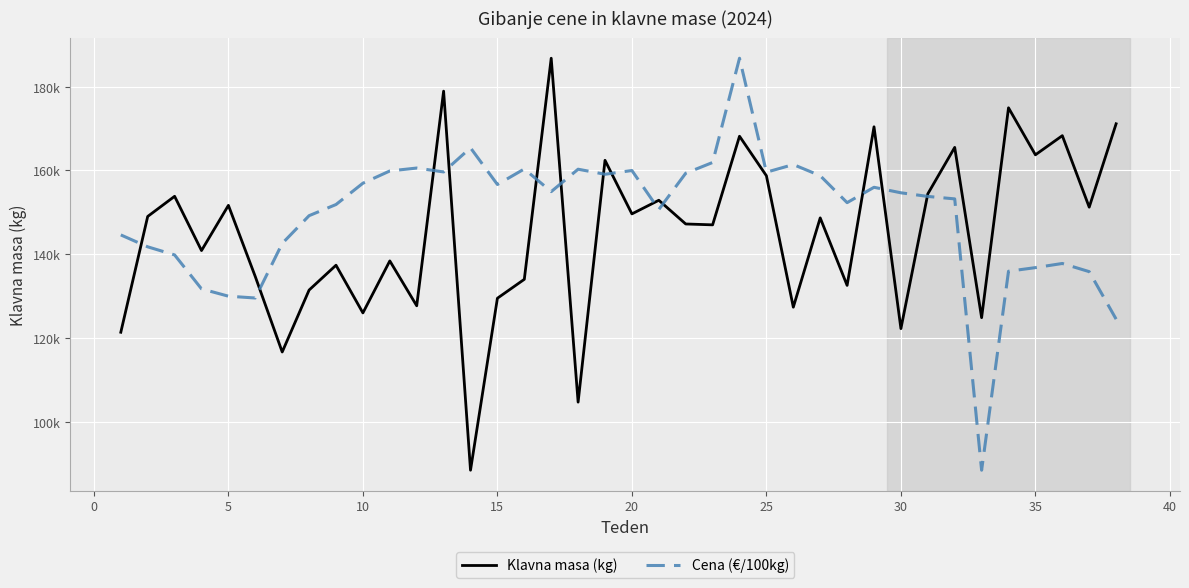

What are all the series names shown in the legend?

Klavna masa (kg), Cena (€/100kg)